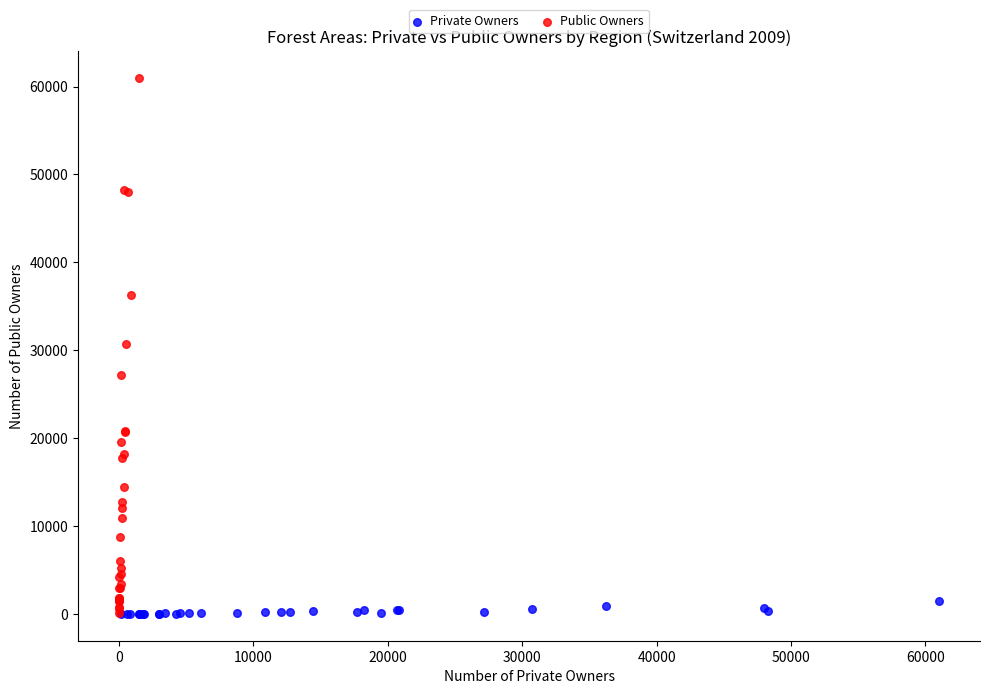

What are all the series names shown in the legend?

Private Owners, Public Owners